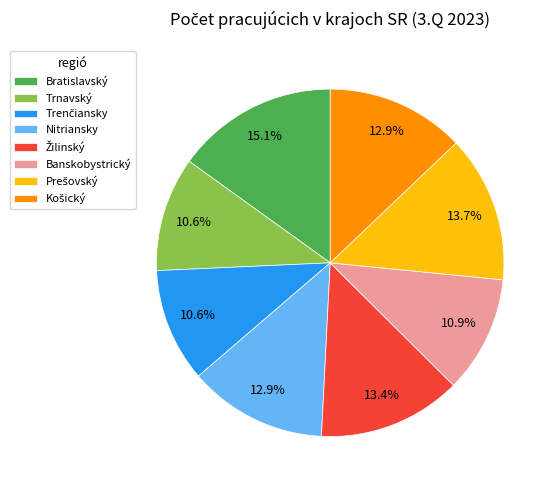

To the nearest percent, what portion does Bratislavský represent?

15%